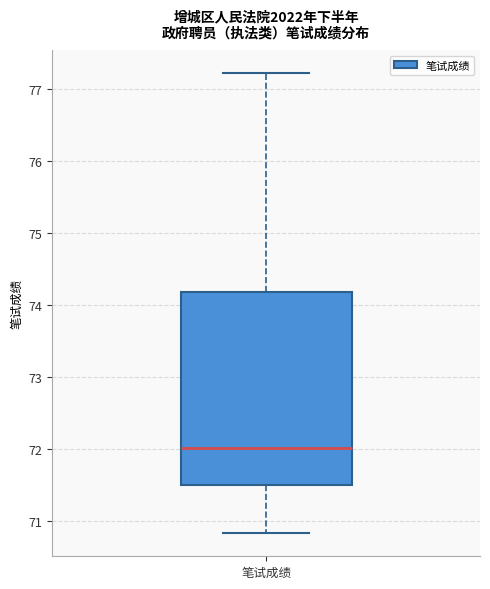

Transcribe this box plot: give where the median line is, the range the box spans, and where the two whiskers end, as read against the y-axis. The values are not printed on the chart, so give them approximately, as read against the axis.

median 72.0, box 71.5 to 74.2, whiskers 70.8 to 77.2